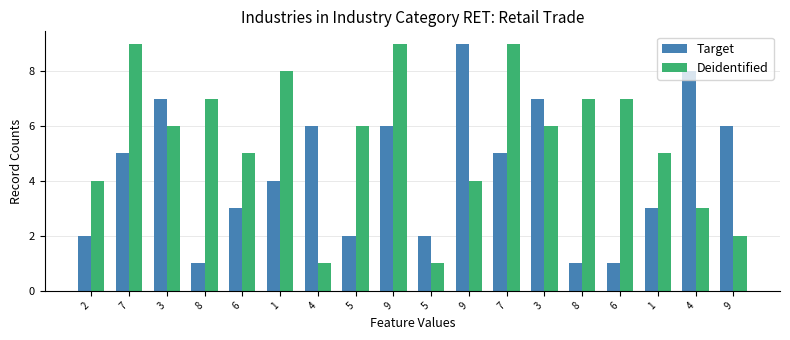

Which category has the highest value across all series?

9